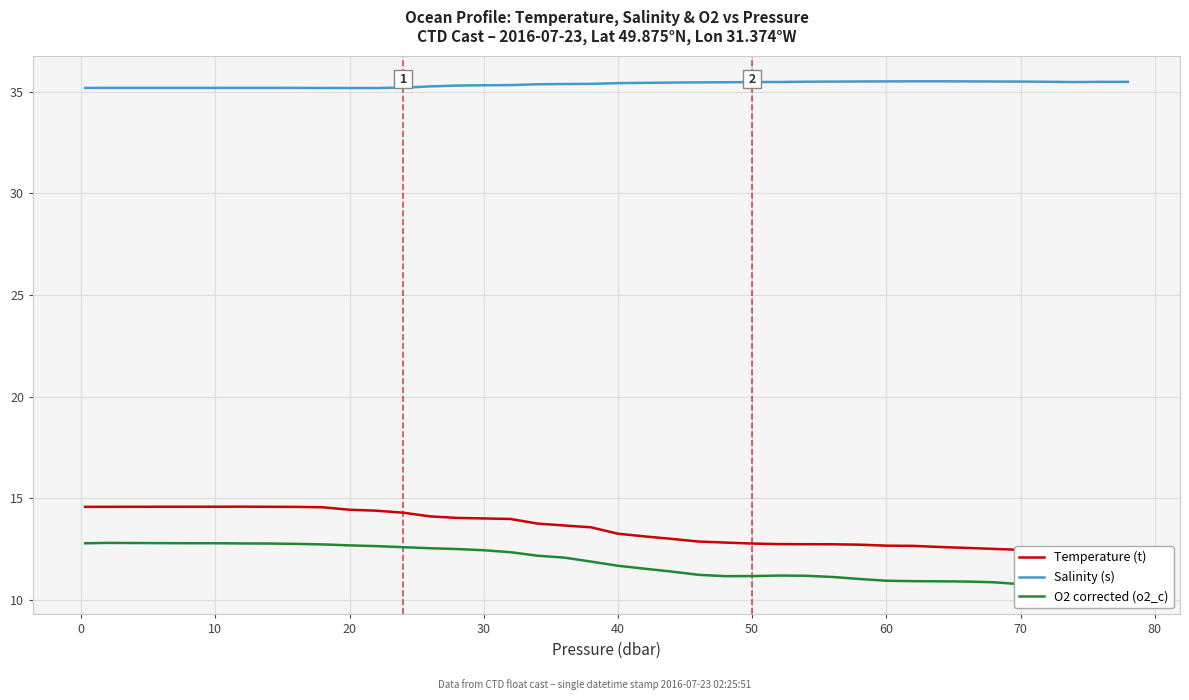

Which series has the largest total across all categories?

Salinity (s)